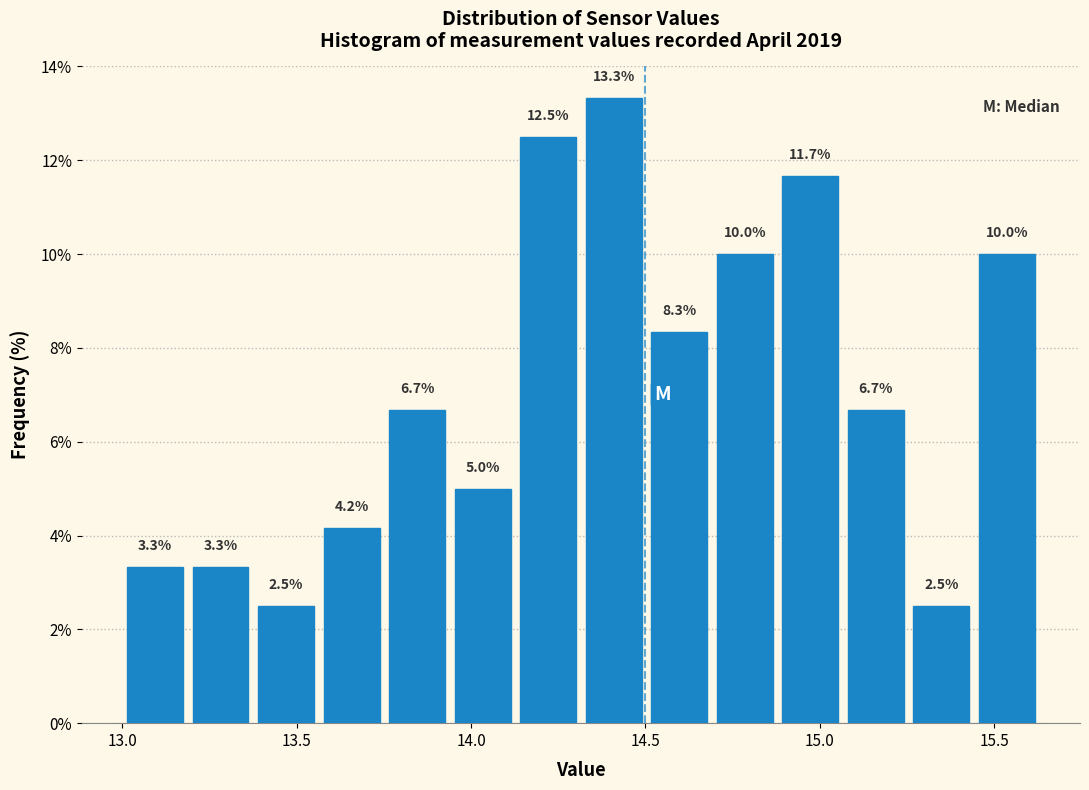

Around what value on the x-axis is the tallest bar? Give the approximate position of its centre, as read against the axis.

14.40